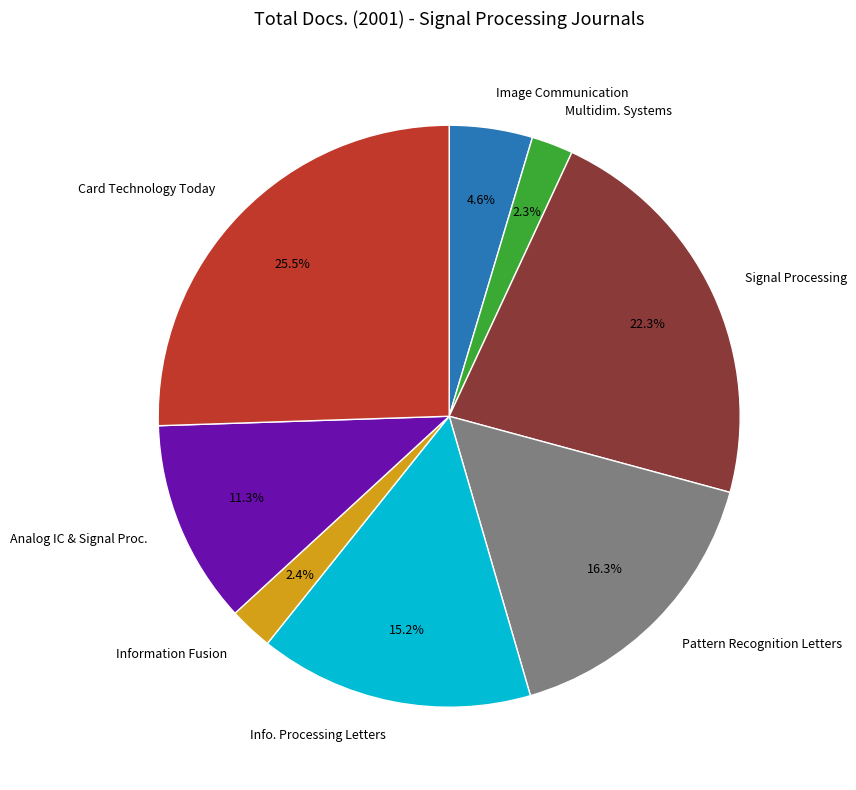

Which category has the biggest portion of the pie?

Card Technology Today